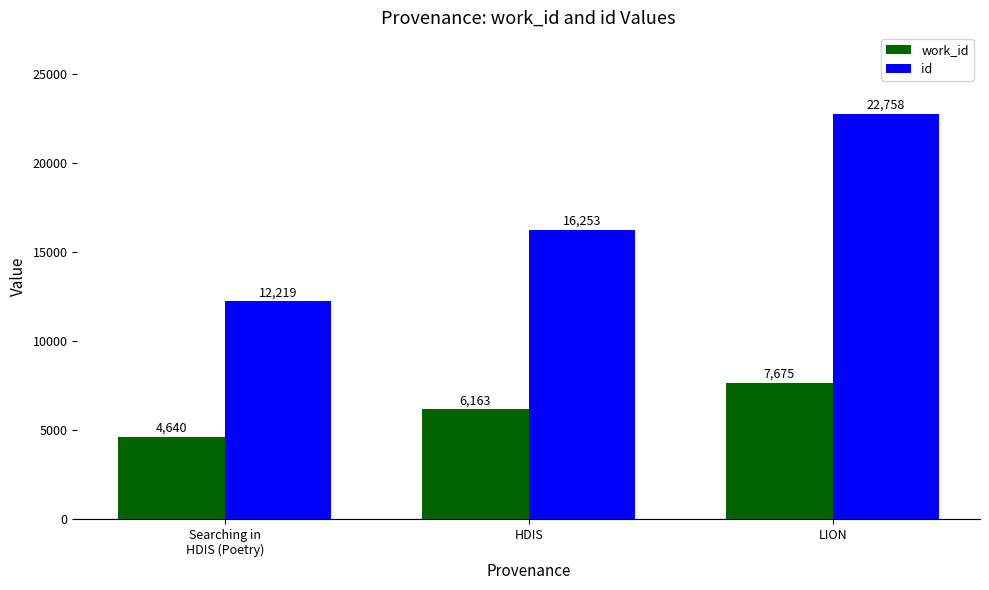

List the series in order of their peak value, highest first.

id, work_id